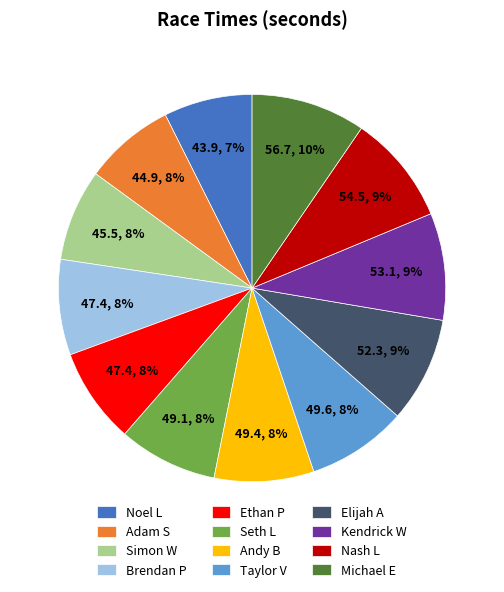

Is the sum of Seth L and Noel L greater than half?

No